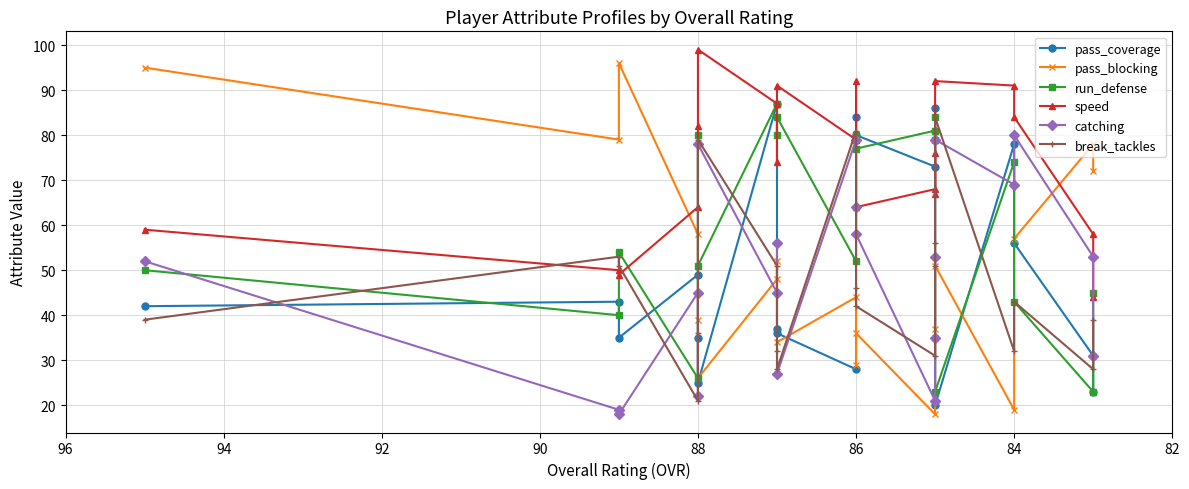

Does the chart have visible grid lines?

Yes